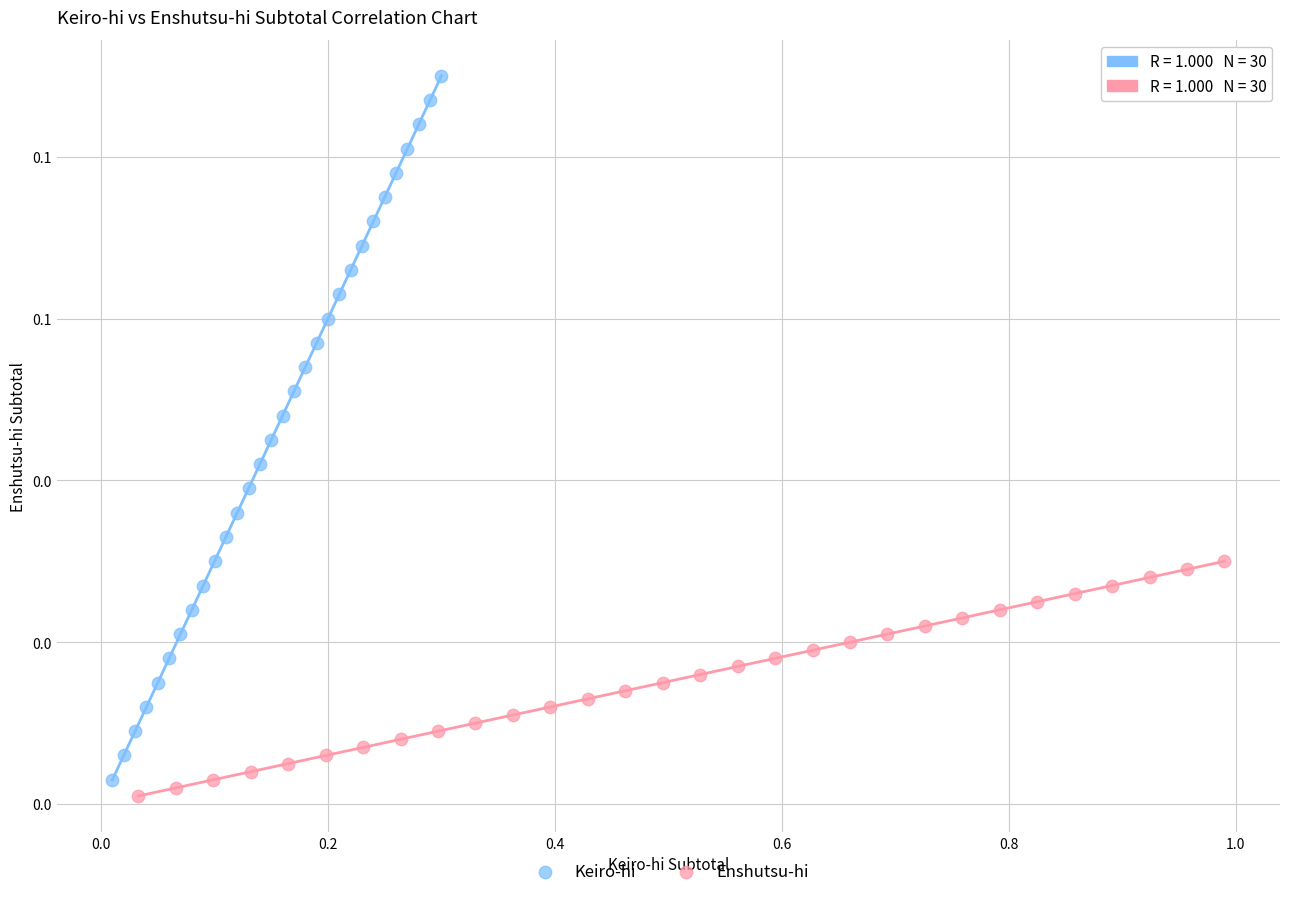

Which series has the widest spread of Y values?

Keiro-hi